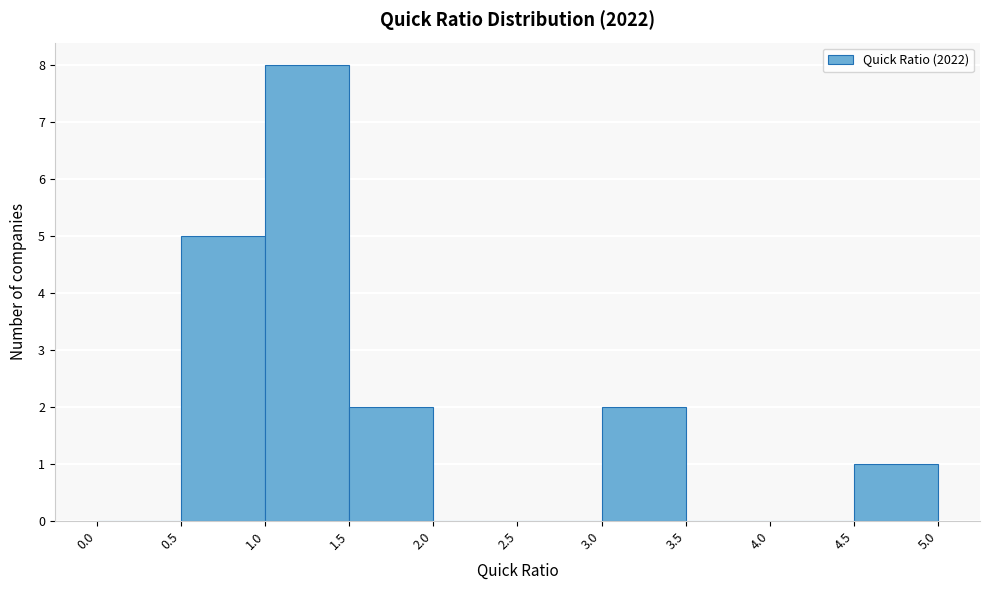

Over which range of the x-axis is the bar tallest?

1.0 to 1.5